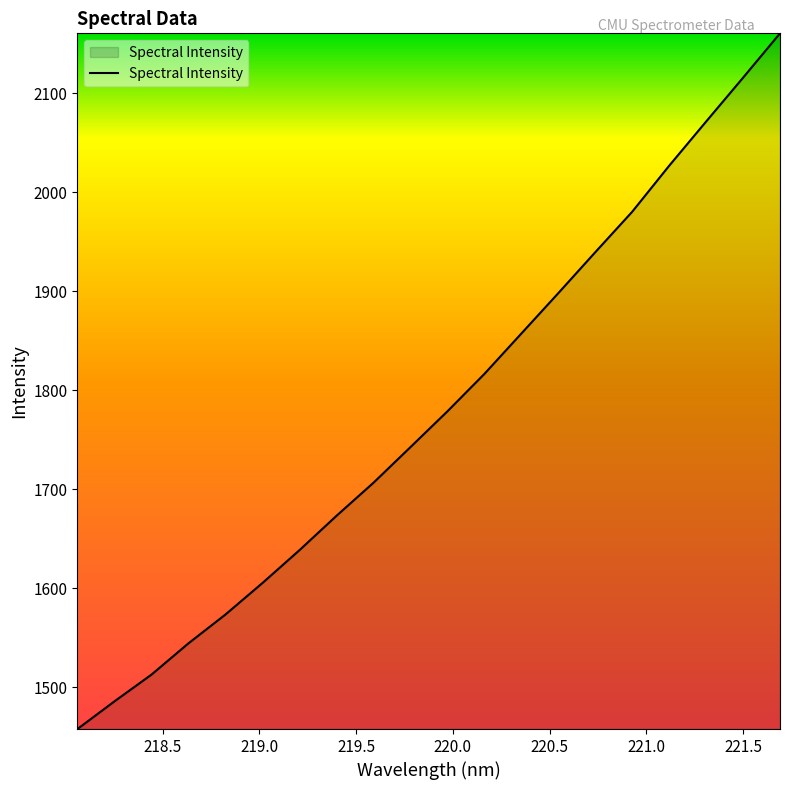

What is the greatest value displayed?

2160.3